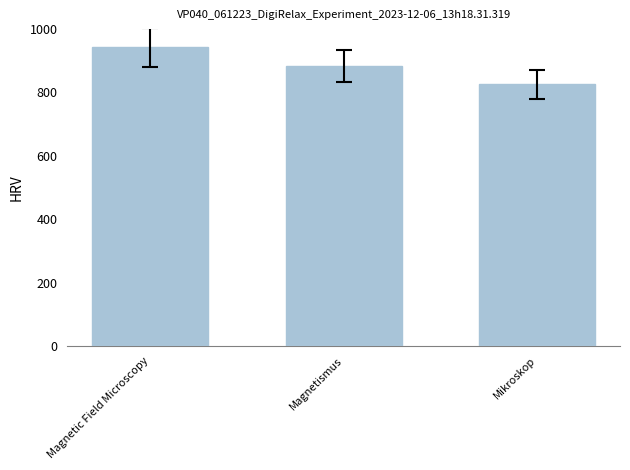

List the labels in order of value, largest first.

Magnetic Field Microscopy, Magnetismus, Mikroskop